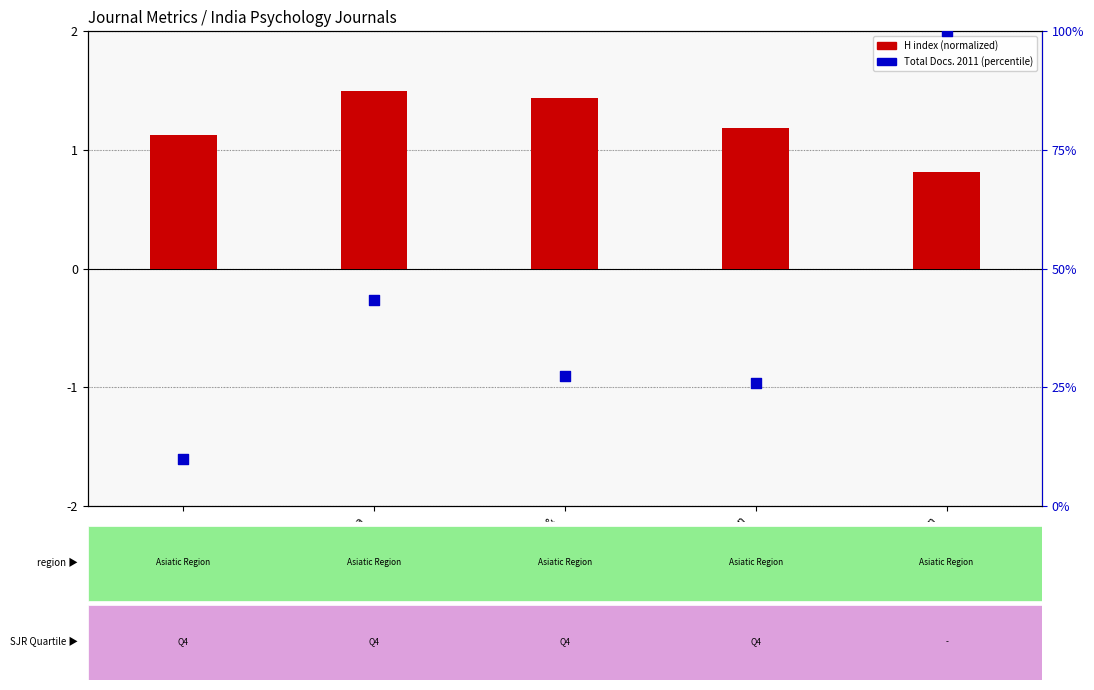

Which series has the largest total across all categories?

Total Docs. (2011) (percentile)